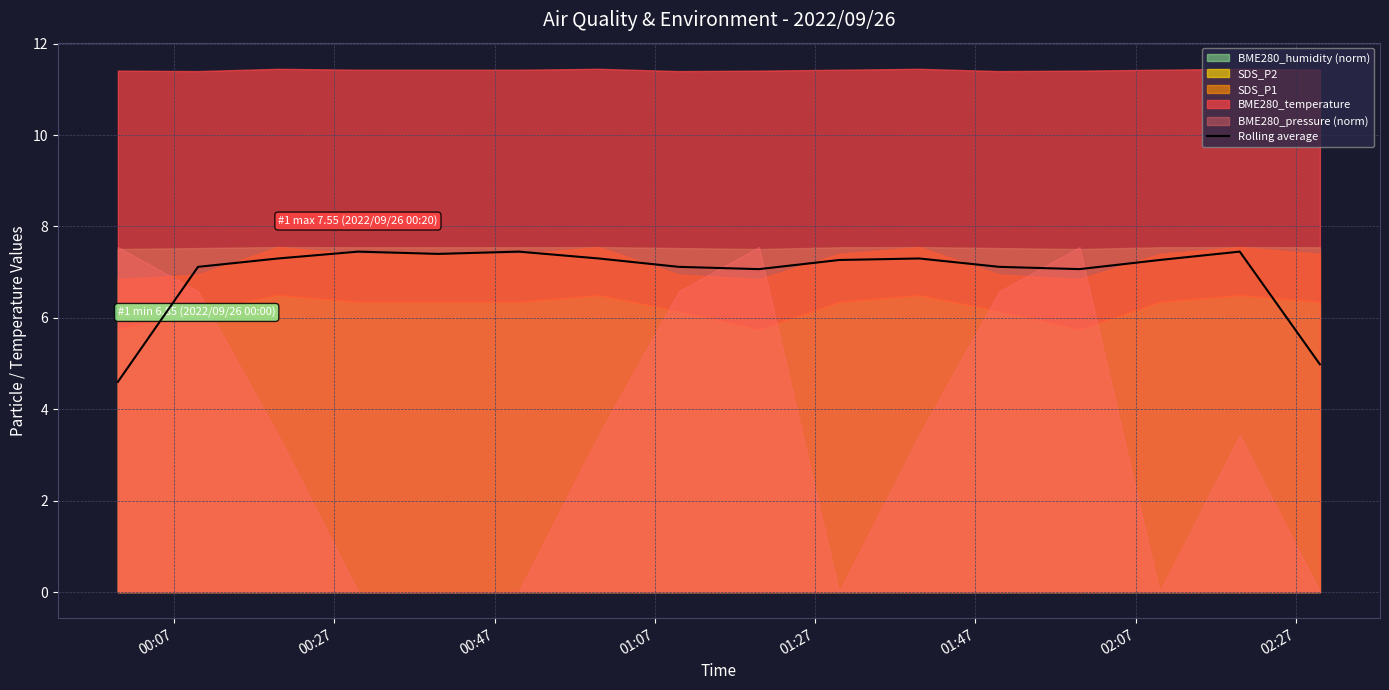

What is the label of the 8th point from the left?

02:27